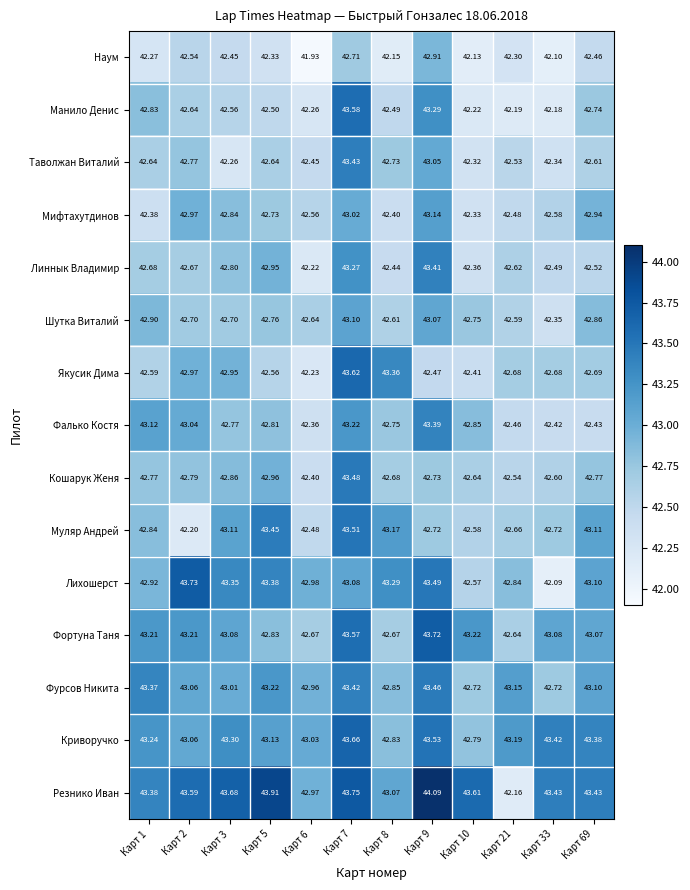

Is the value of Криворучко at Карт 7 greater than the value of Мифтахутдинов at Карт 2?

Yes